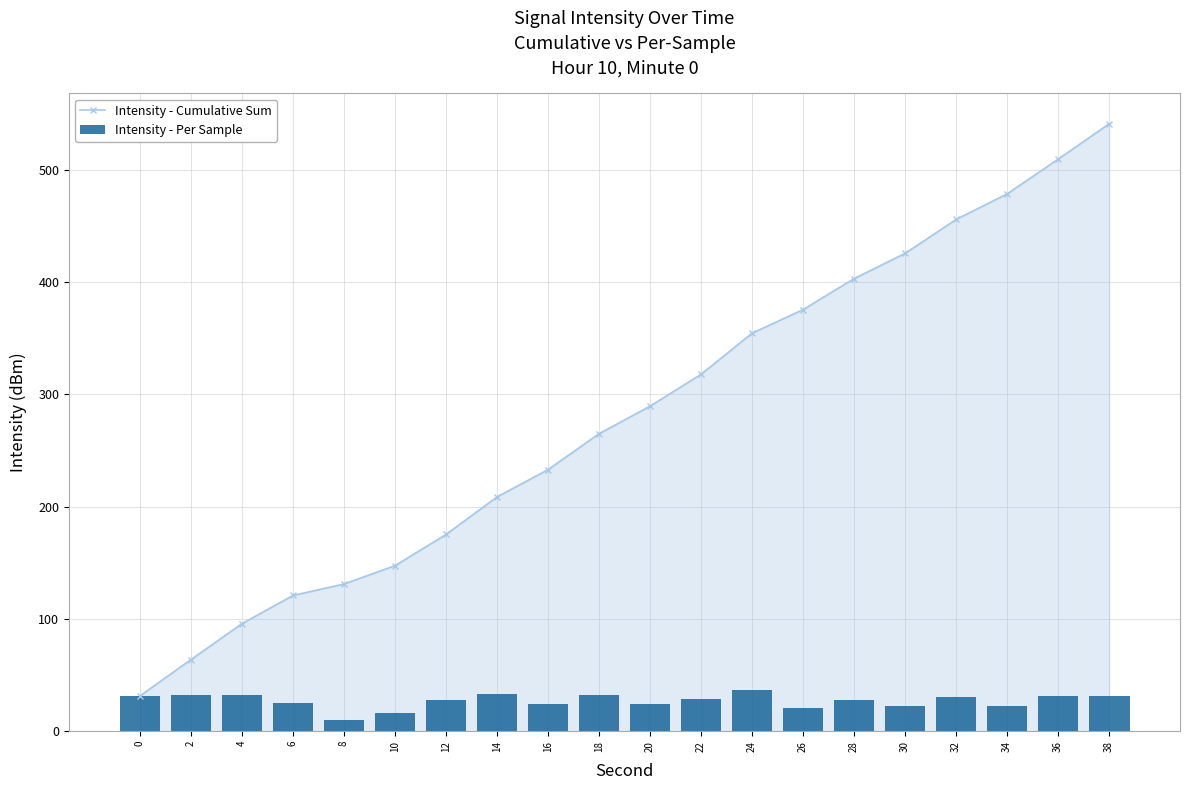

At which label does Intensity - Cumulative Sum reach its peak?

38